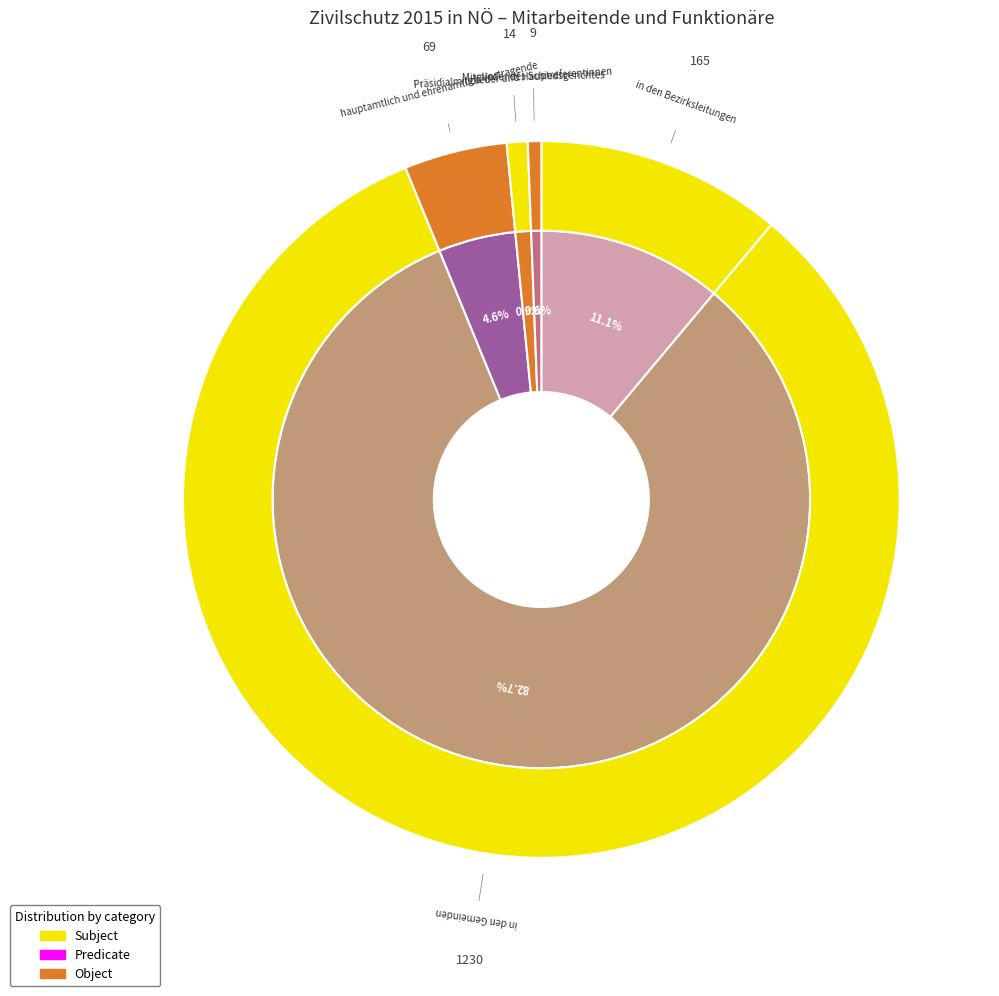

True or false: values_2015 accounts for 11% of the total.

True